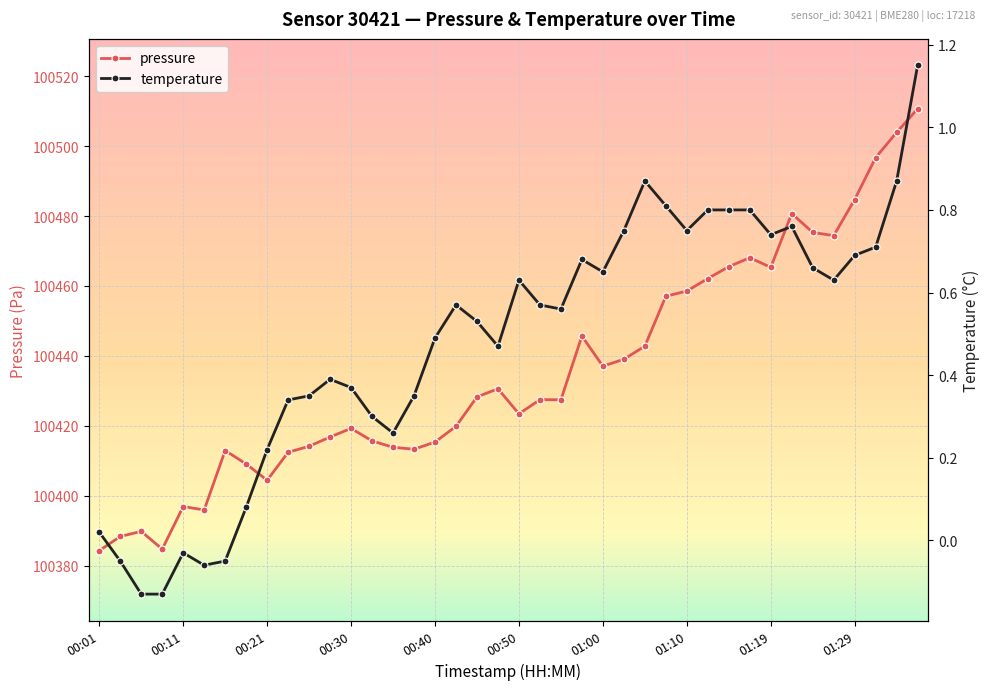

What is the average value of the pressure series?

100435.3